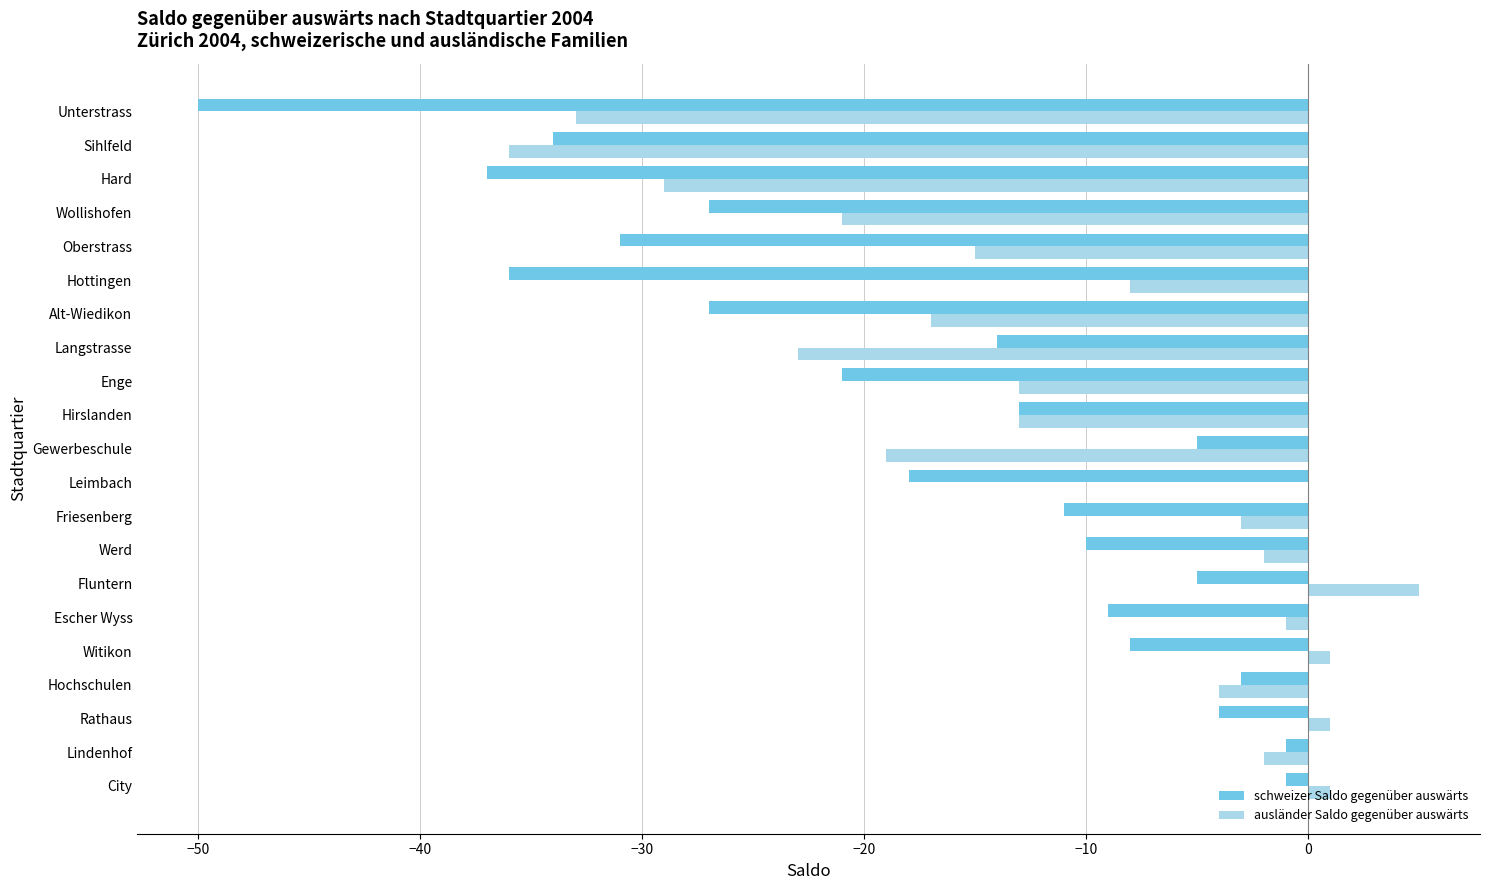

What is the sum of all ausländer Saldo gegenüber auswärts values?

-231